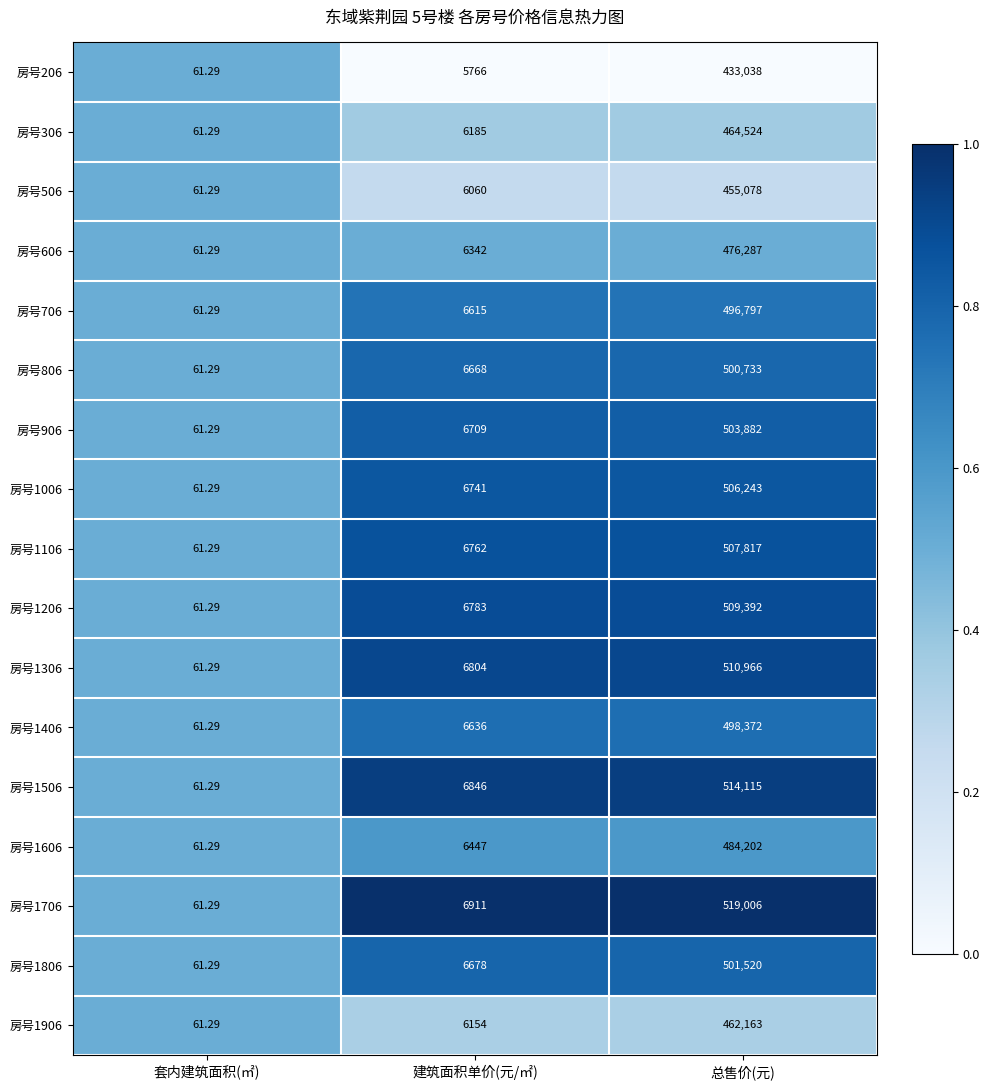

Where is 房号1506 nearest to the value 257088?

建筑面积单价(元/㎡)